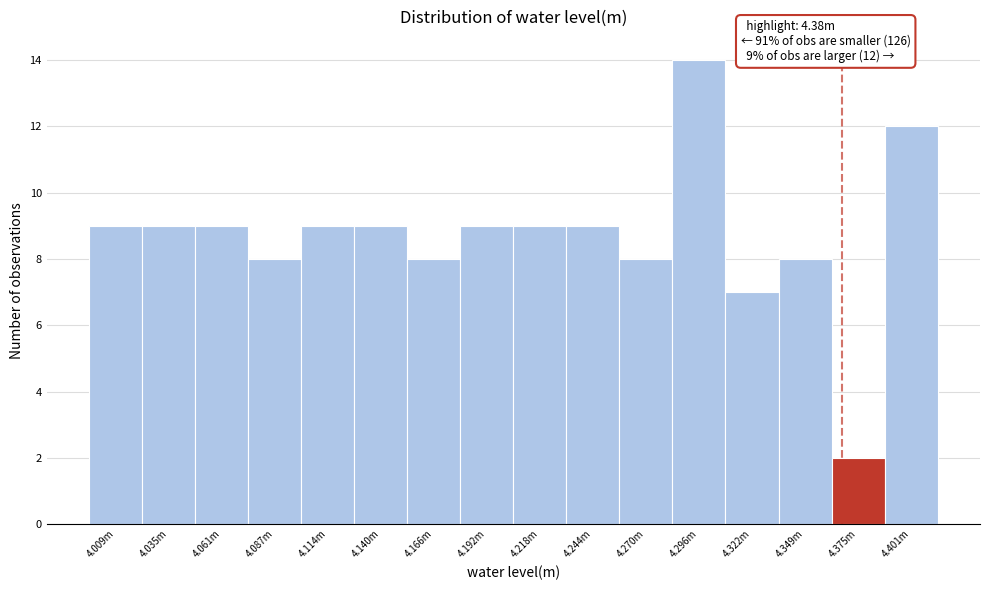

Reading left to right, list all the values displayed in this chart.

9	9	9	8	9	9	8	9	9	9	8	14	7	8	2	12